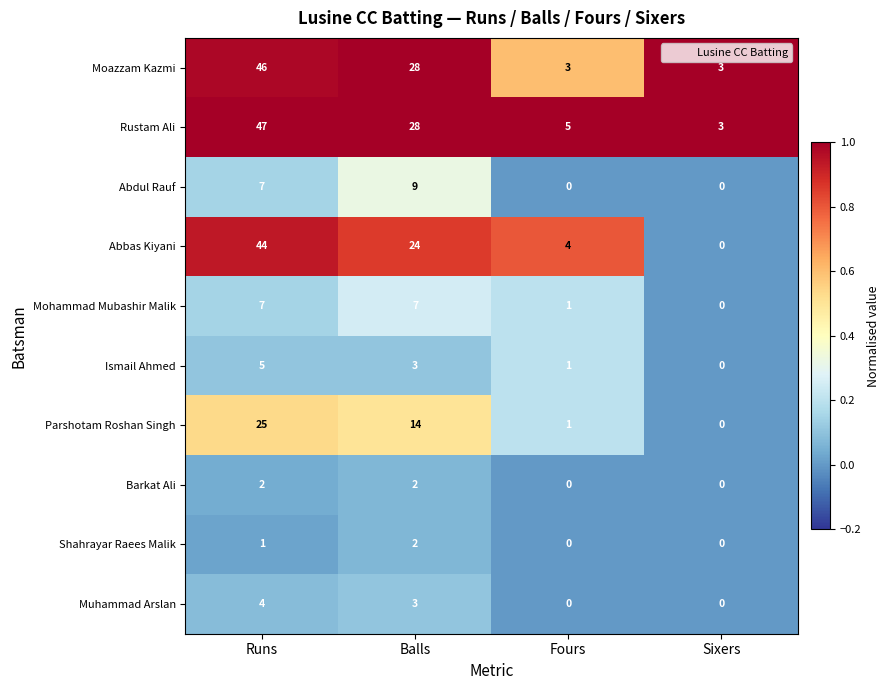

Is it true that Mohammad Mubashir Malik equals 4 at Sixers?

False